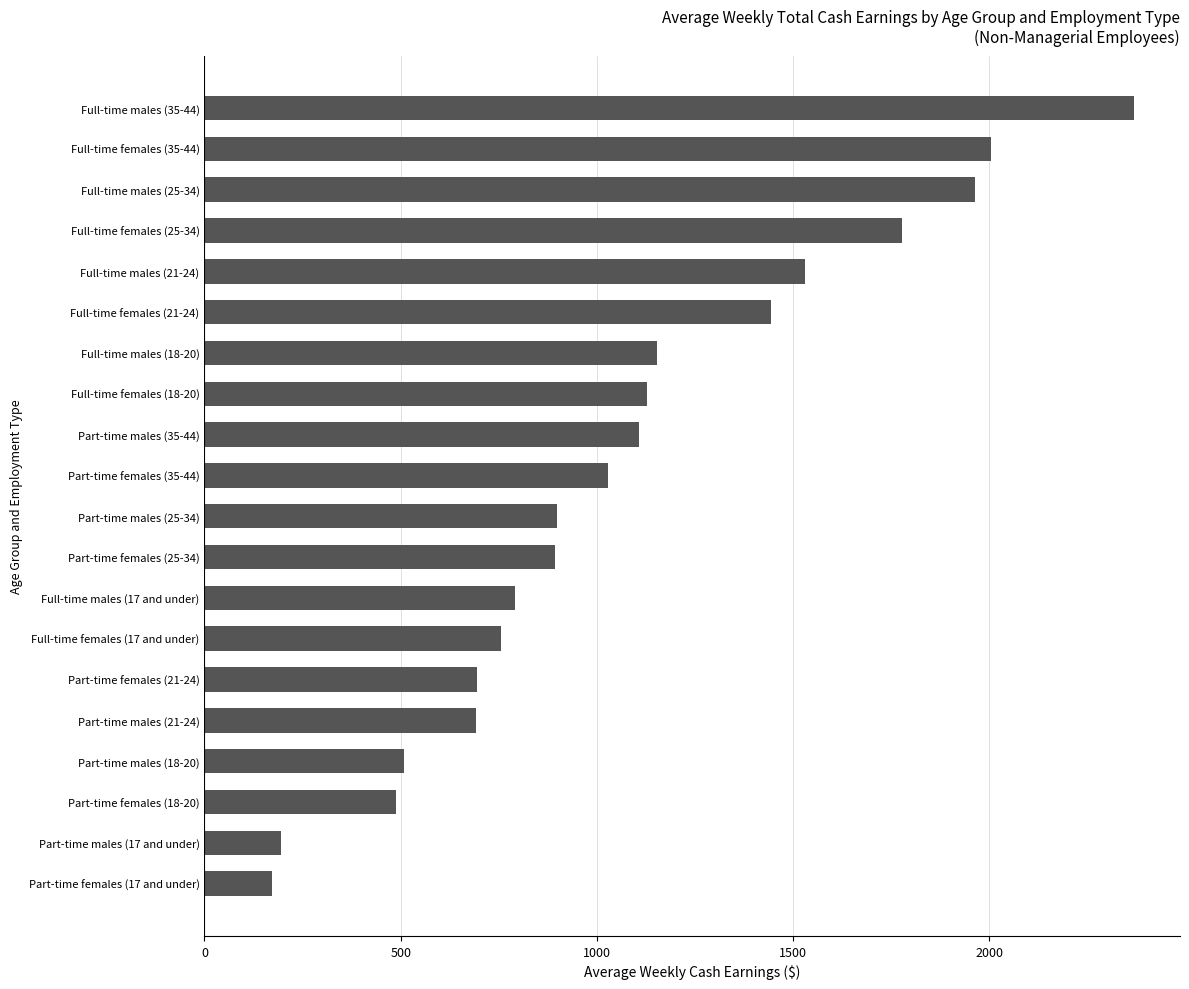

What is the ratio of the value at Full-time males (25-34) to the value at Full-time females (35-44)?

1.0